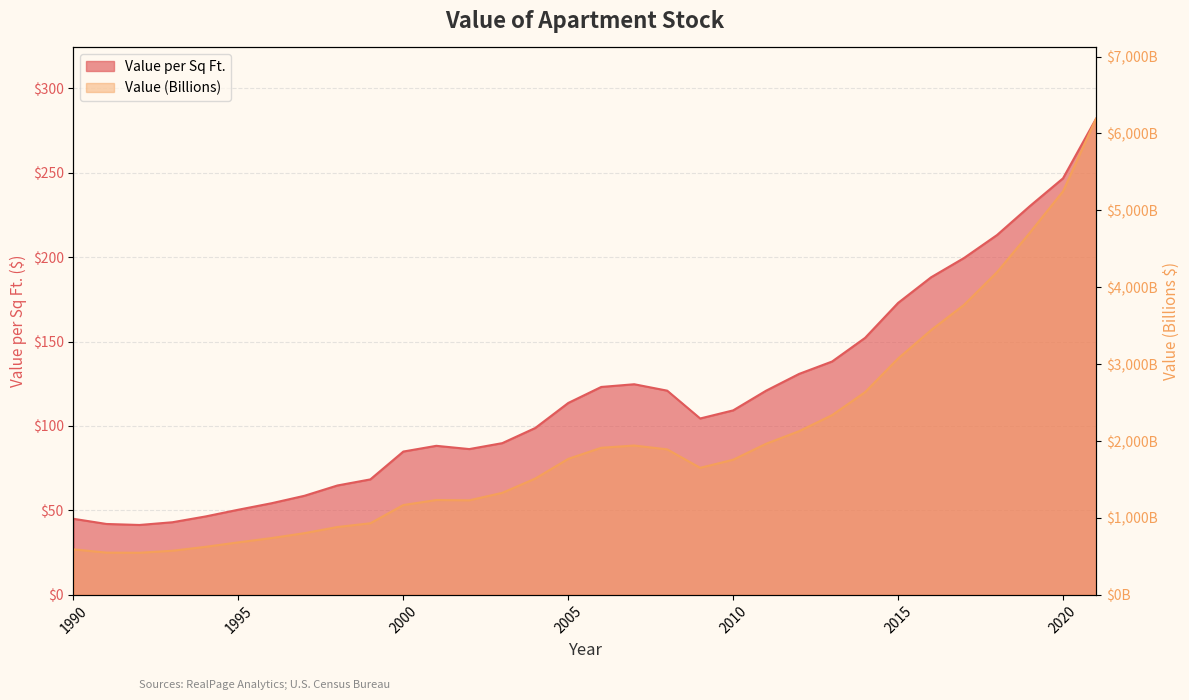

What is the sum of all Value per Sq Ft. values?

3732.4